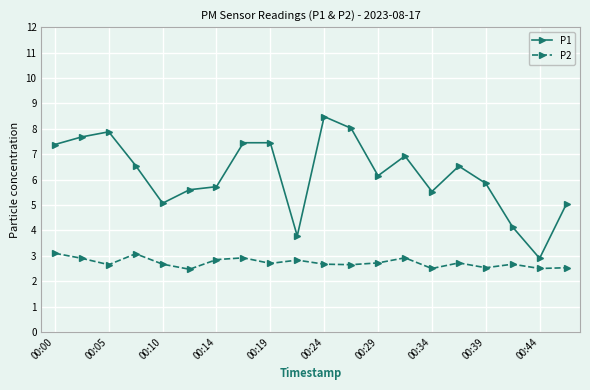

True or false: P2 has more than 2 points higher than both neighbors.

True